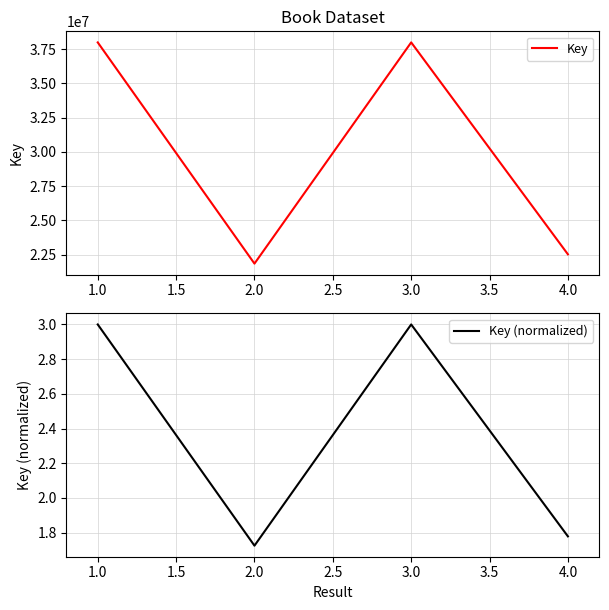

How many lines are shown in the chart?

2